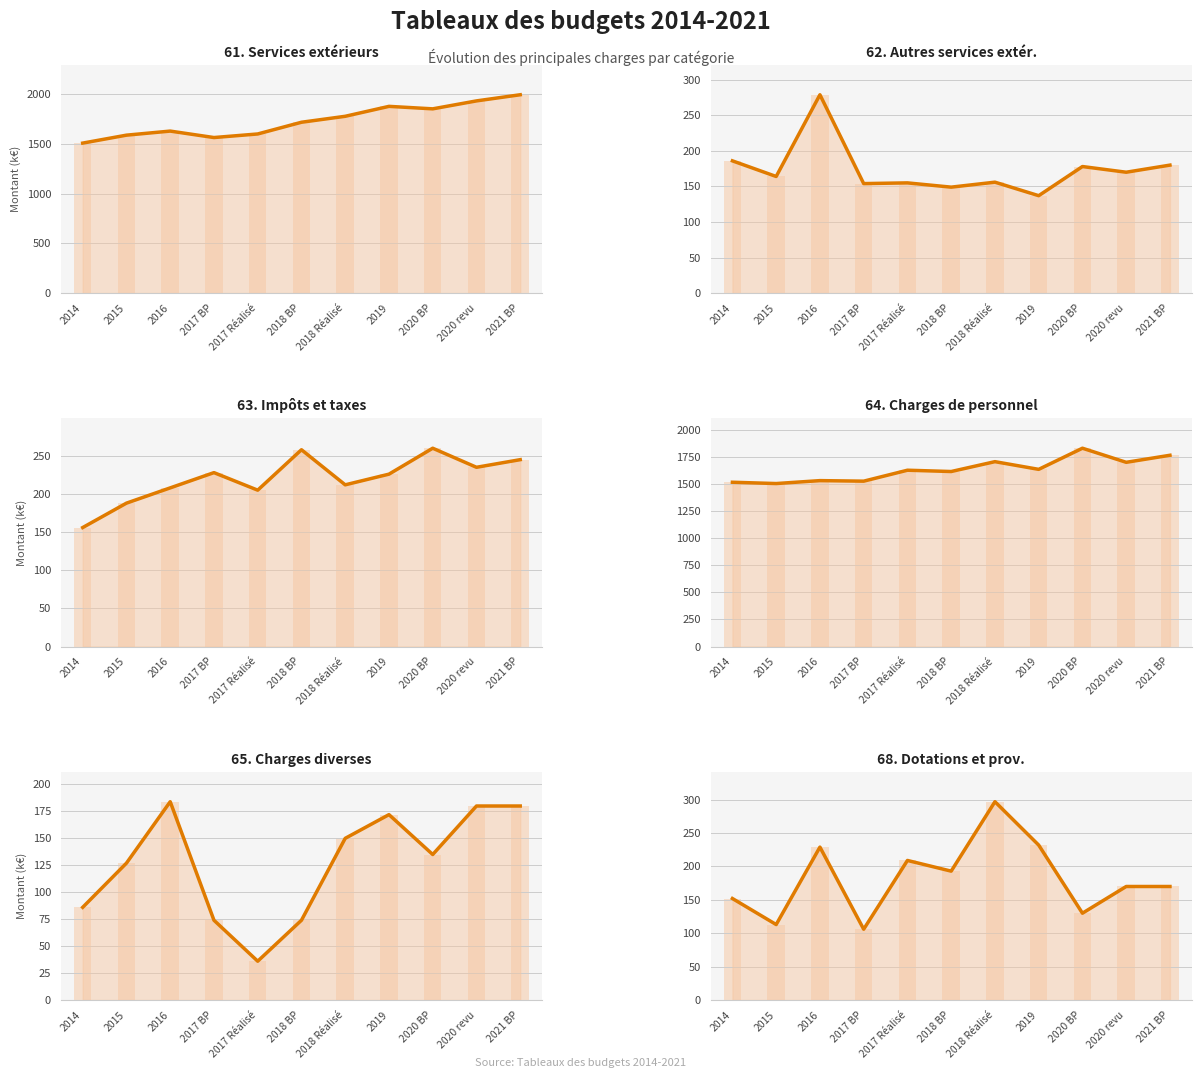

What is the sum of the 68. Dotations et prov. values at 2020 BP and 2016?

359